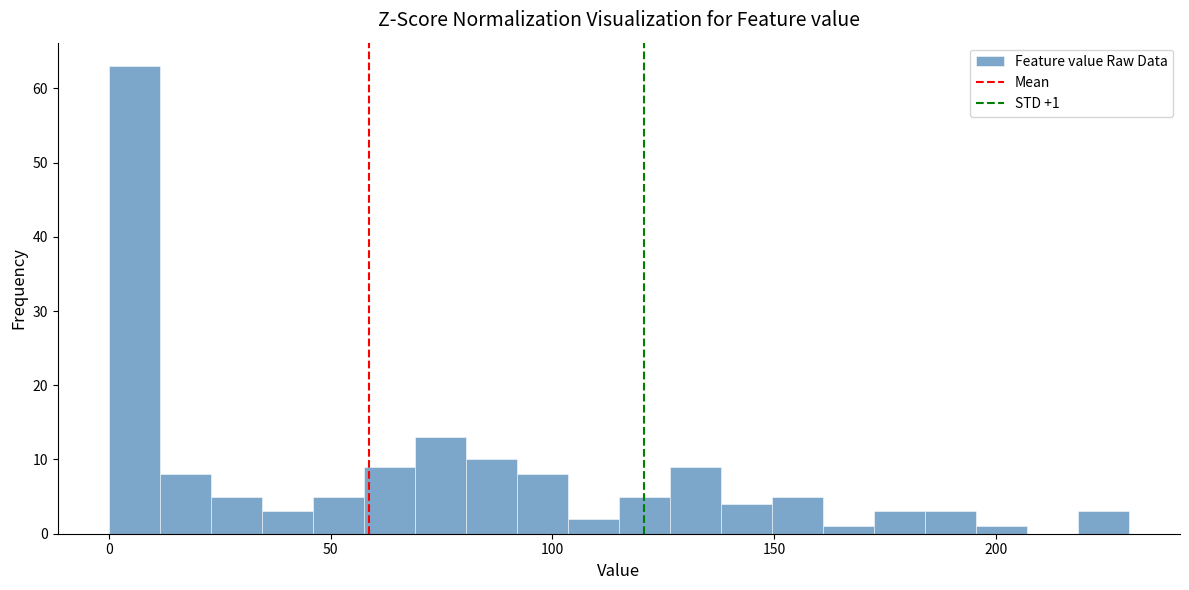

Around what value on the x-axis is the tallest bar? Give the approximate position of its centre, as read against the axis.

5